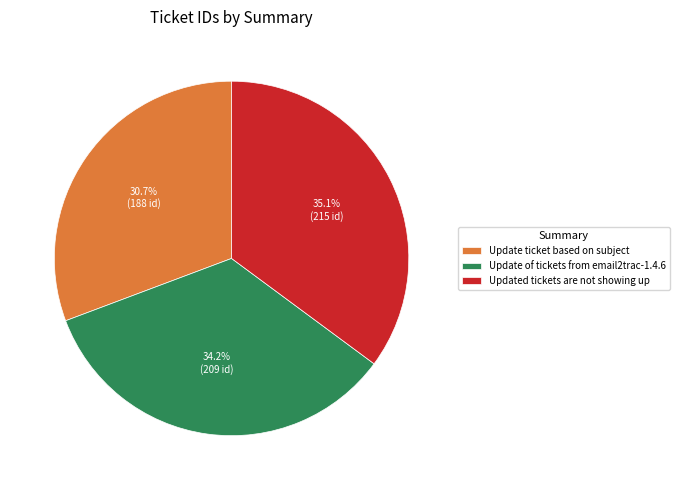

Does any single category account for the majority?

No